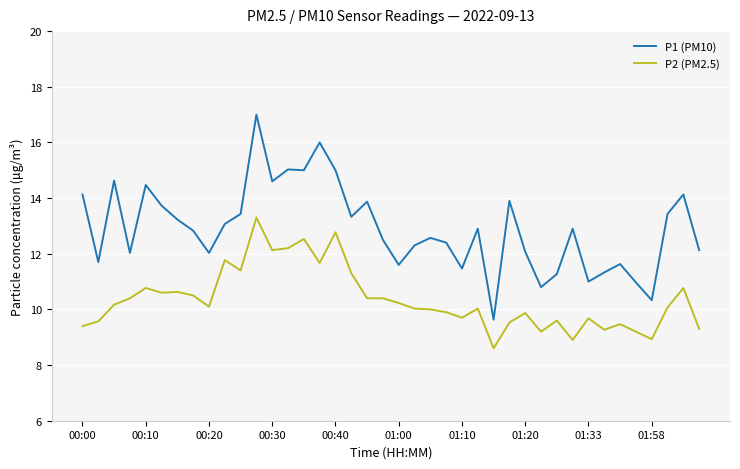

Which series has the largest total across all categories?

P1 (PM10)